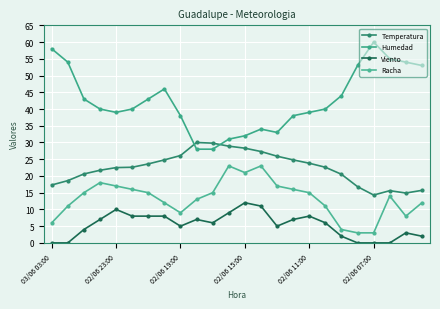

How many distinct data groups are displayed?

4